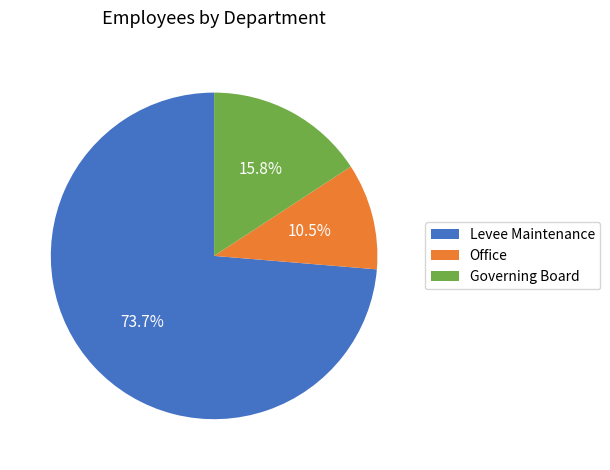

To the nearest percent, what is the combined percentage of Office and Governing Board?

26%